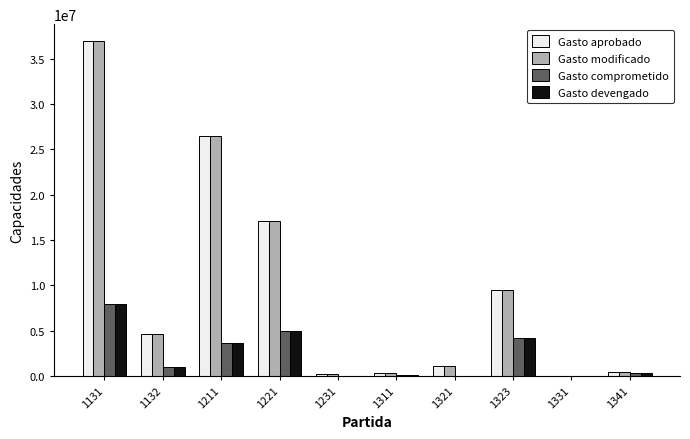

At which category is the sum across all series the highest?

1131